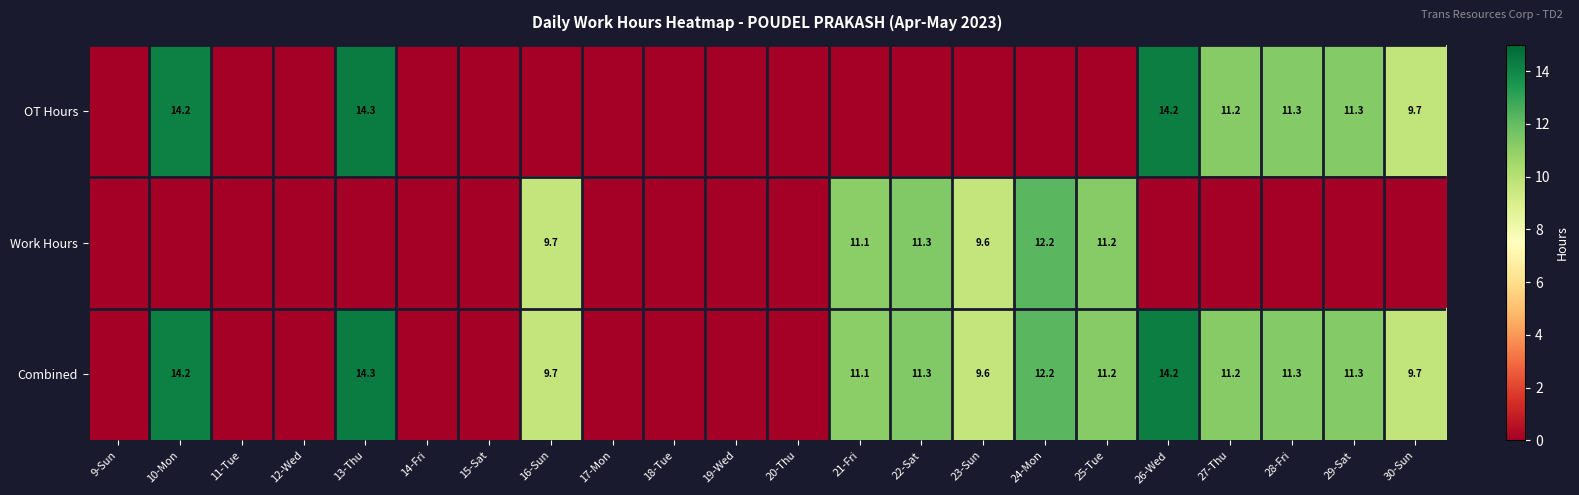

The Combined series shows 18.5 at 27-Thu. True or false?

False